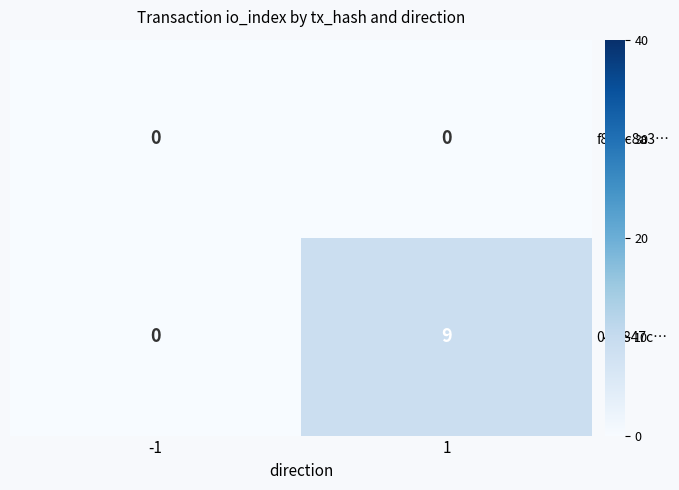

True or false: f86dc8a3… has a value of 0 at -1.

True